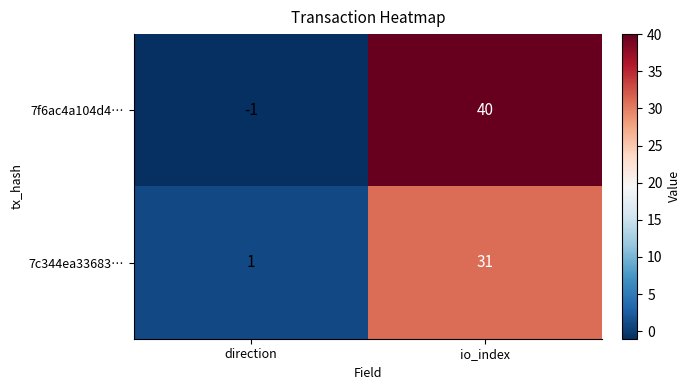

Reading right to left, extract all data points from this chart.

7f6ac4a104d4…: 40	-1
7c344ea33683…: 31	1